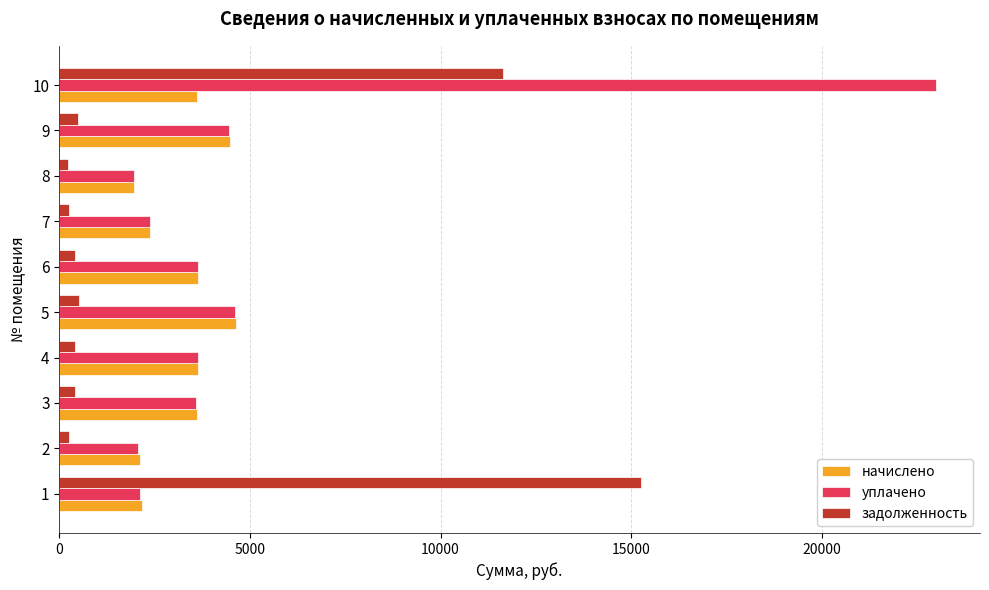

What is the difference between the second highest and second lowest values in the начислено series?

2350.5